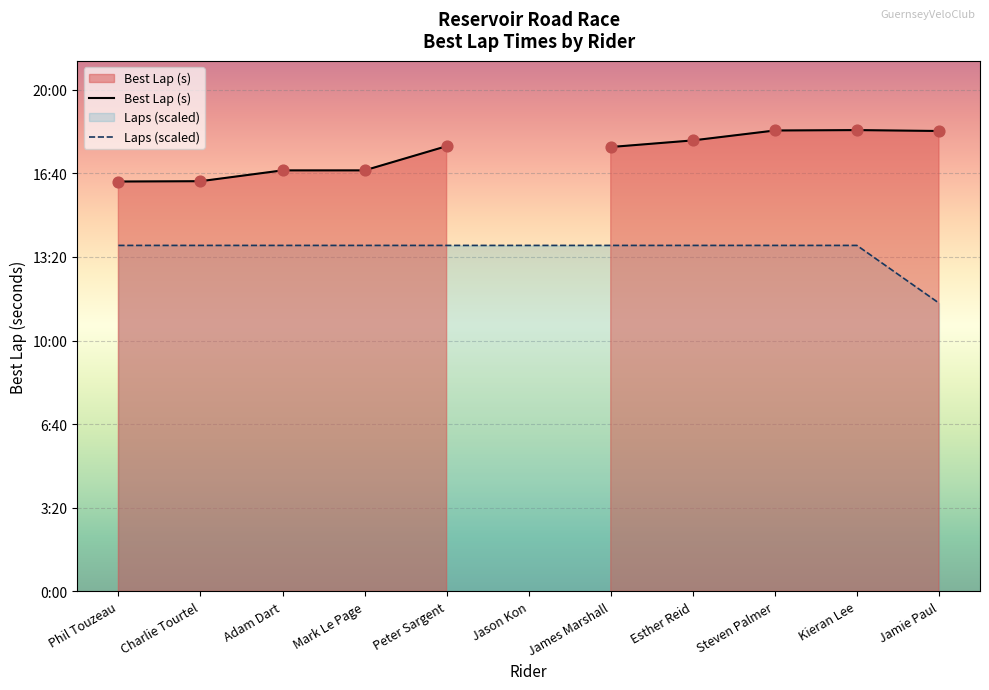

Approximately how many times larger is the value at Mark Le Page compared to Charlie Tourtel?

1.0